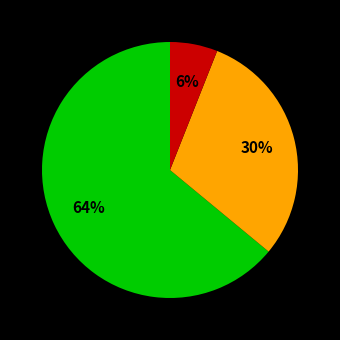

To the nearest percent, what is the average slice percentage?

33%